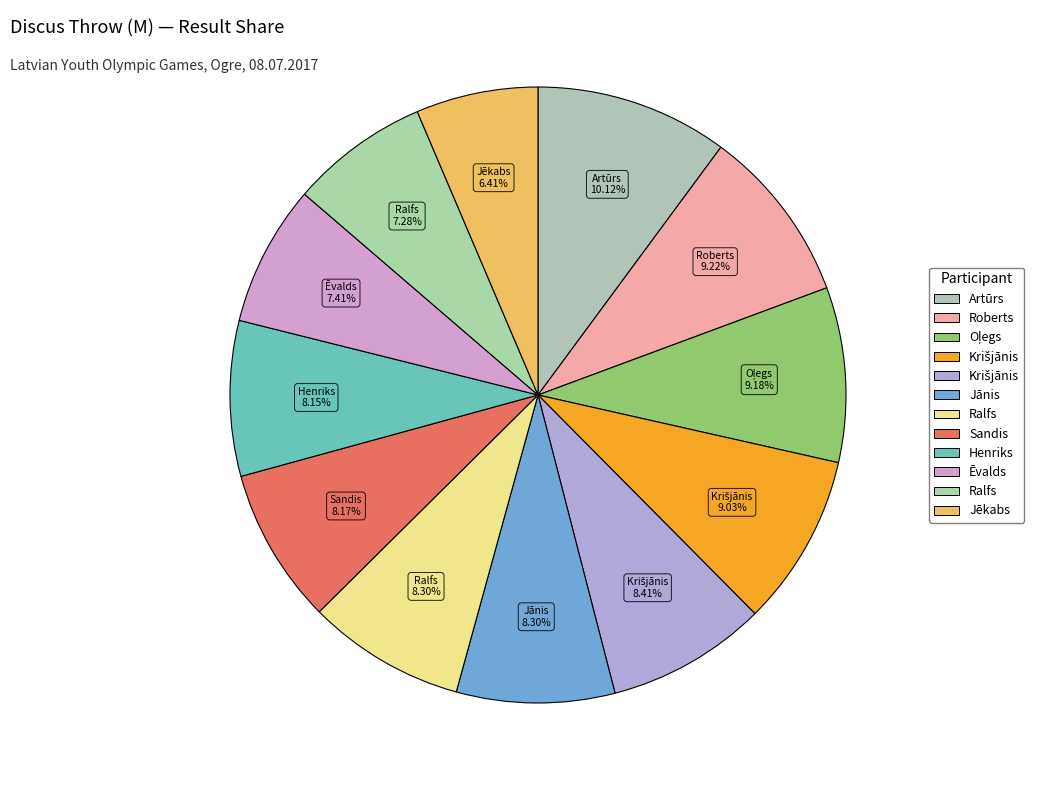

Count the number of slices in the pie.

12